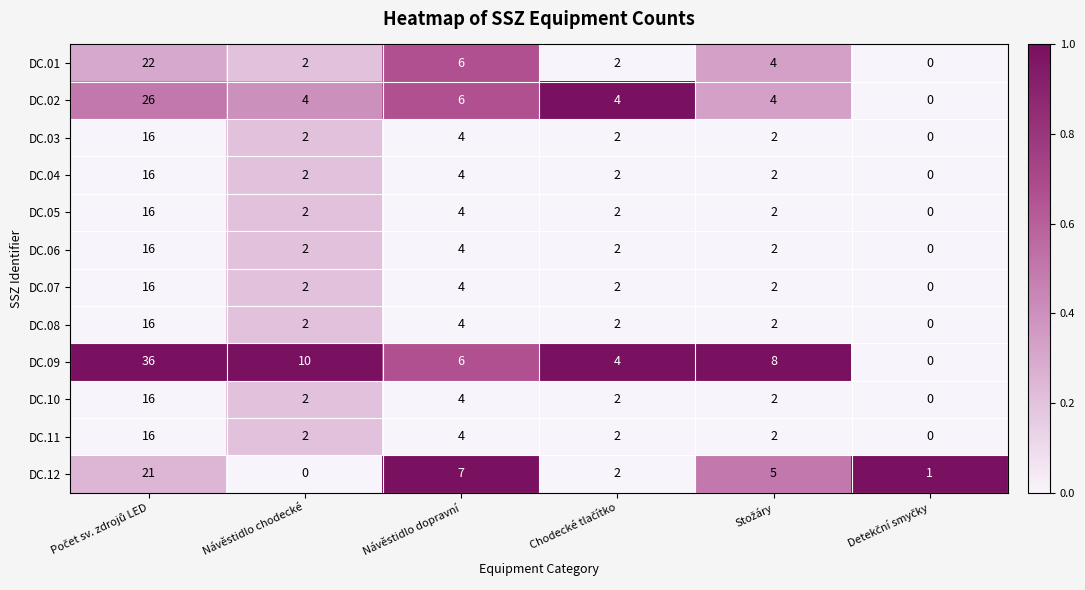

The DC.07 series shows 7 at Návěstidlo dopravní. True or false?

False